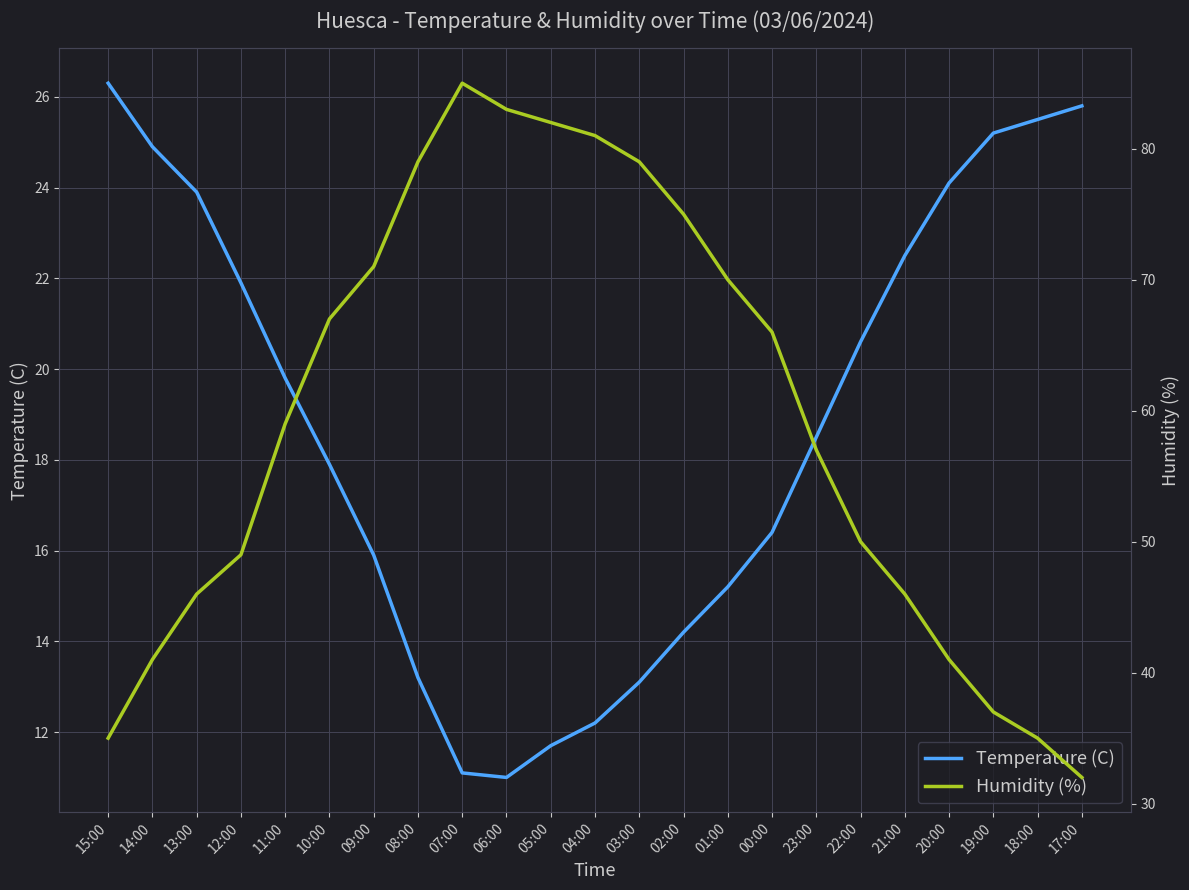

True or false: Temperature (C) and Humidity (%) intersect in this chart.

False